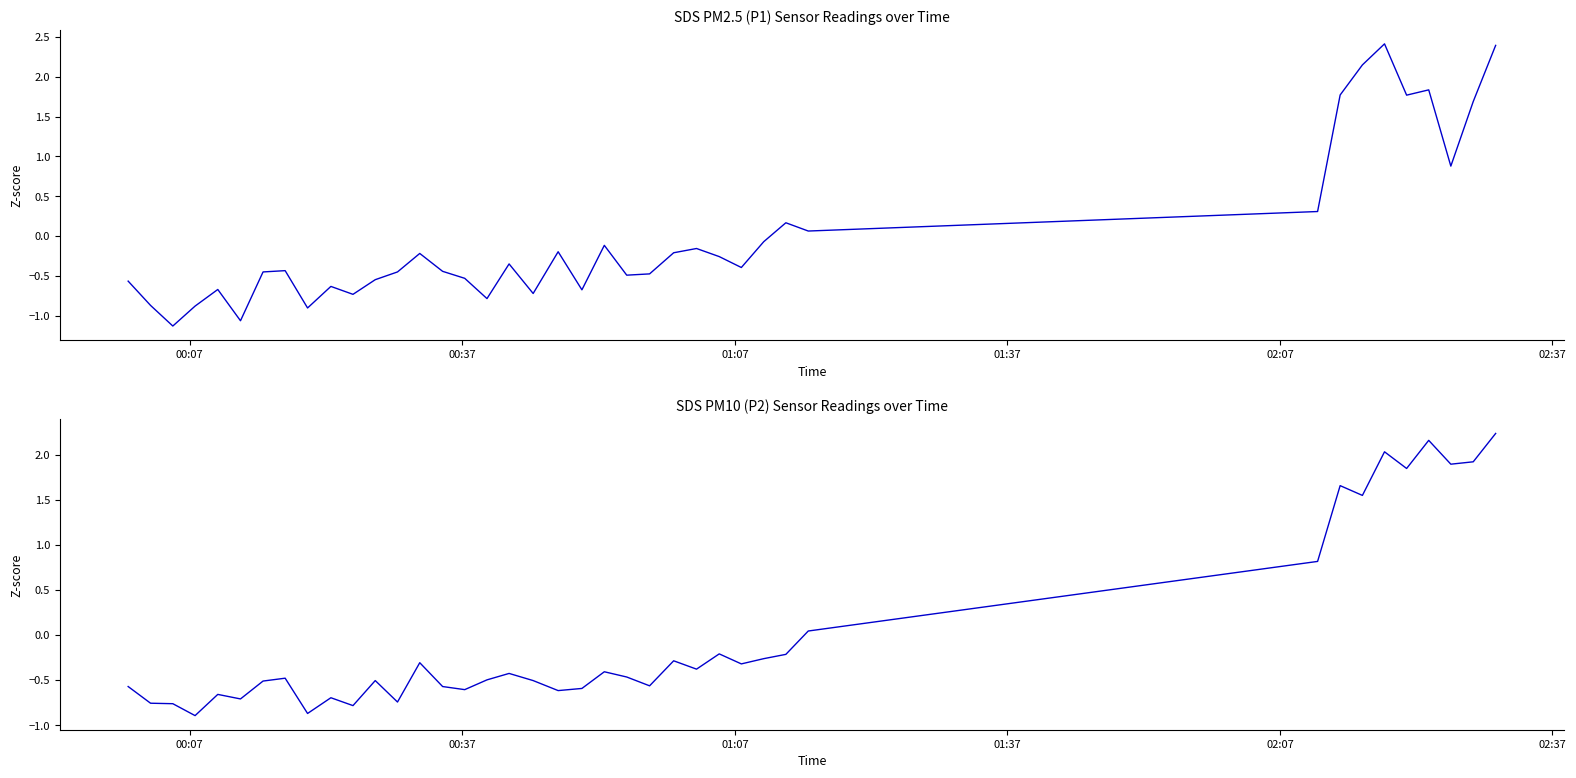

At how many categories does at least one series exceed 0?

11